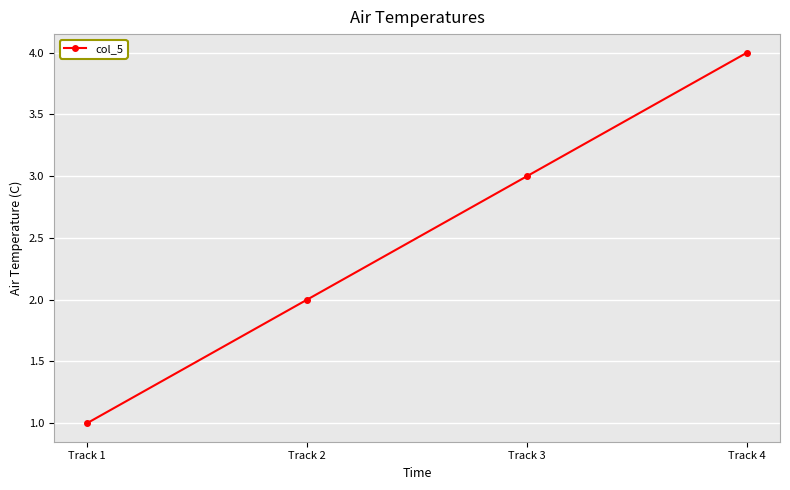

Which has a higher value, Track 4 or Track 2?

Track 4